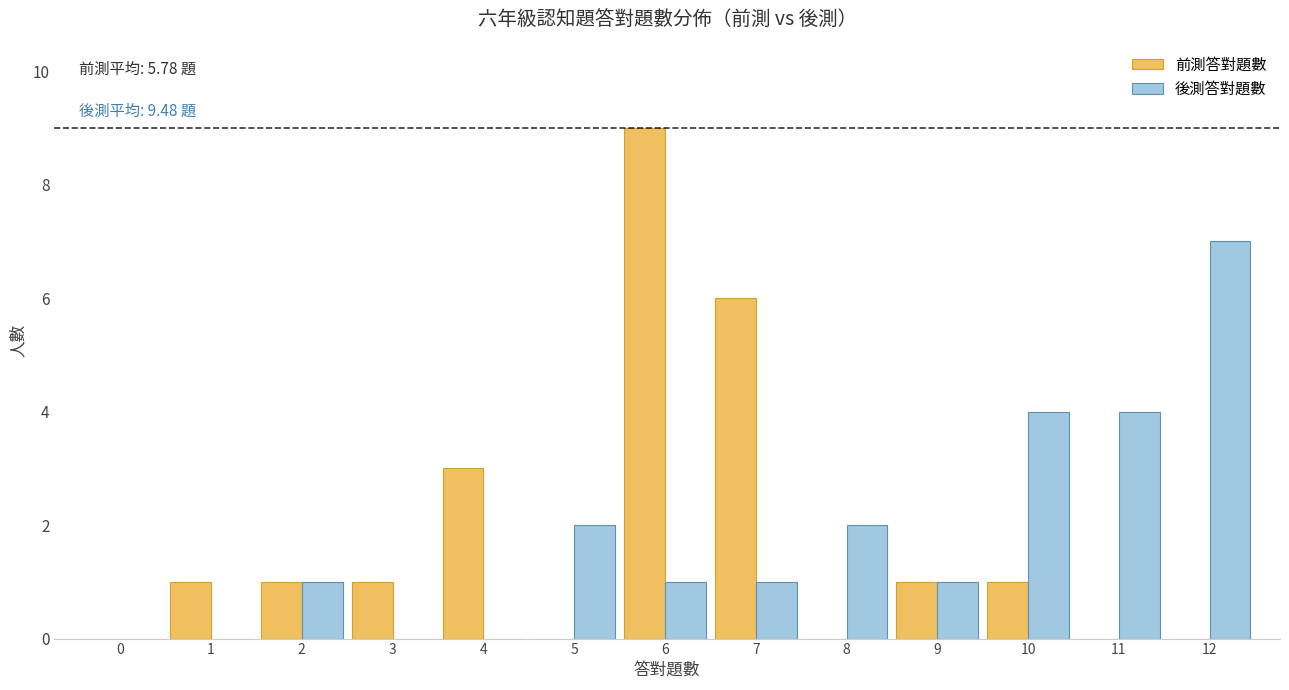

Reading left to right, list all the values displayed in this chart.

前測答對題數: 0=0	1=1	2=1	3=1	4=3	5=0	6=9	7=6	8=0	9=1	10=1	11=0	12=0
後測答對題數: 0=0	1=0	2=1	3=0	4=0	5=2	6=1	7=1	8=2	9=1	10=4	11=4	12=7